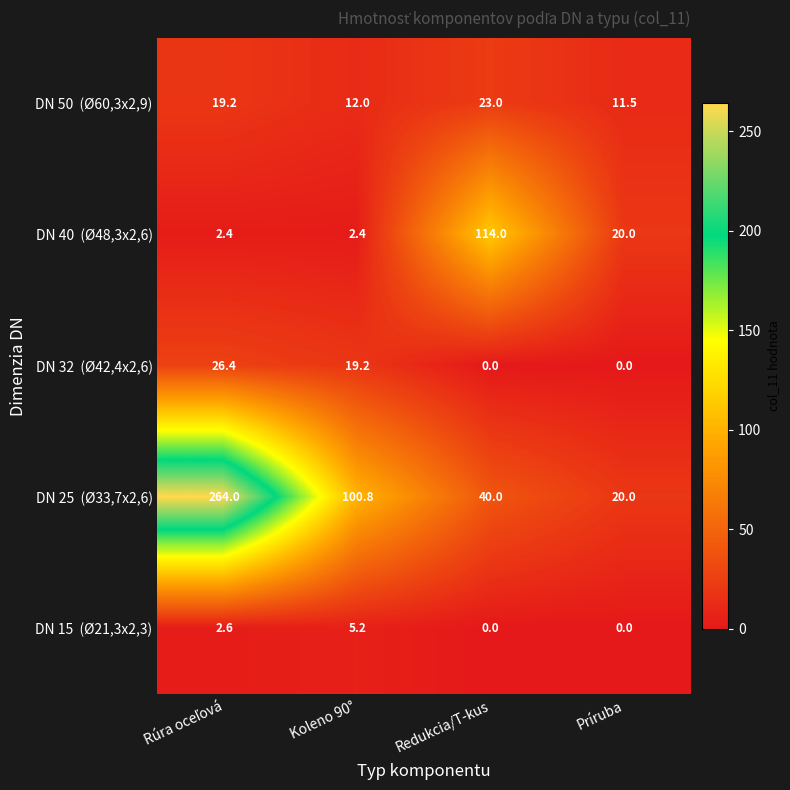

What is the maximum value shown in the chart?

264.0